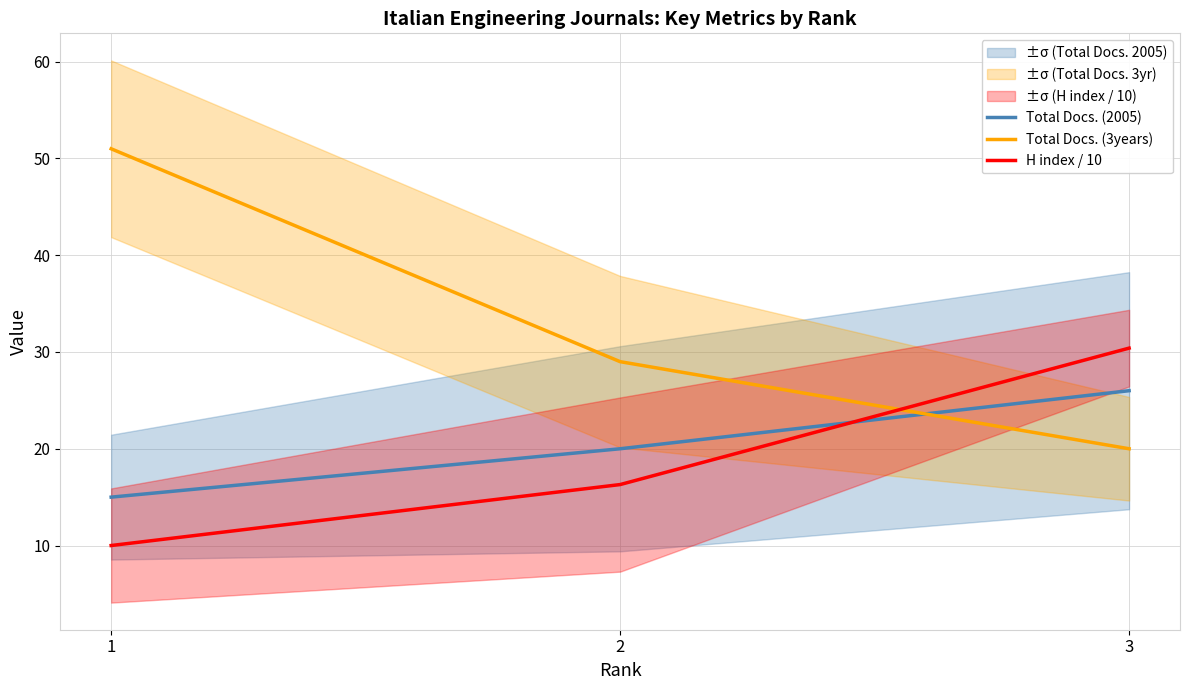

What is the approximate value of Total Docs. (2005) at 3?

26.0